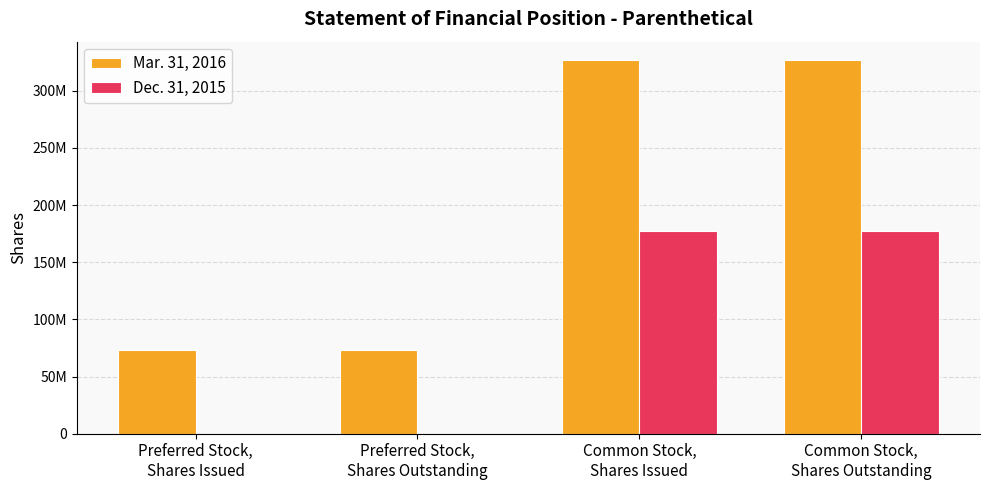

What is the average value of the Dec. 31, 2015 series?

88703546